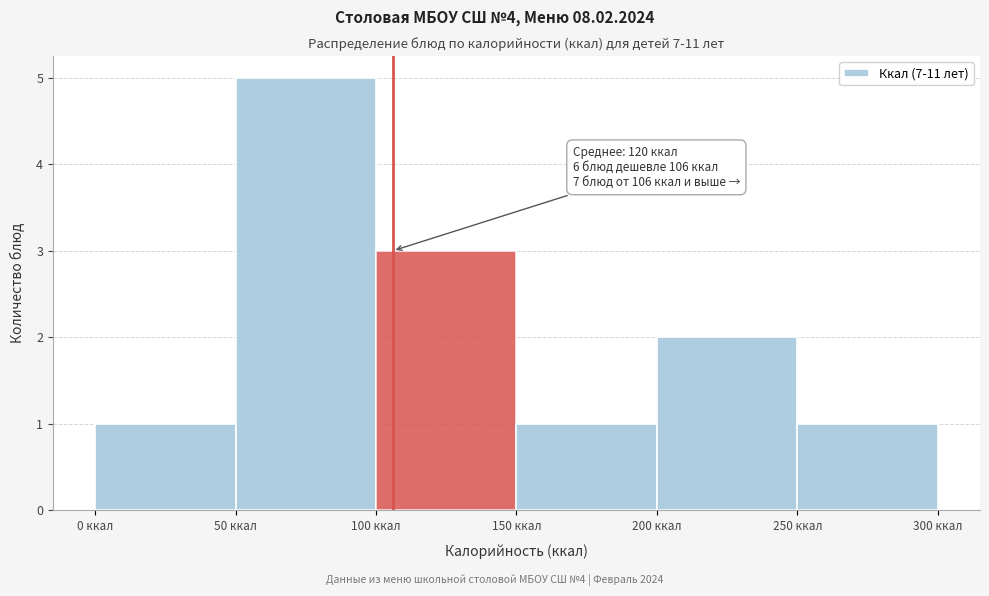

Over which range of the x-axis is the bar tallest?

50 to 100